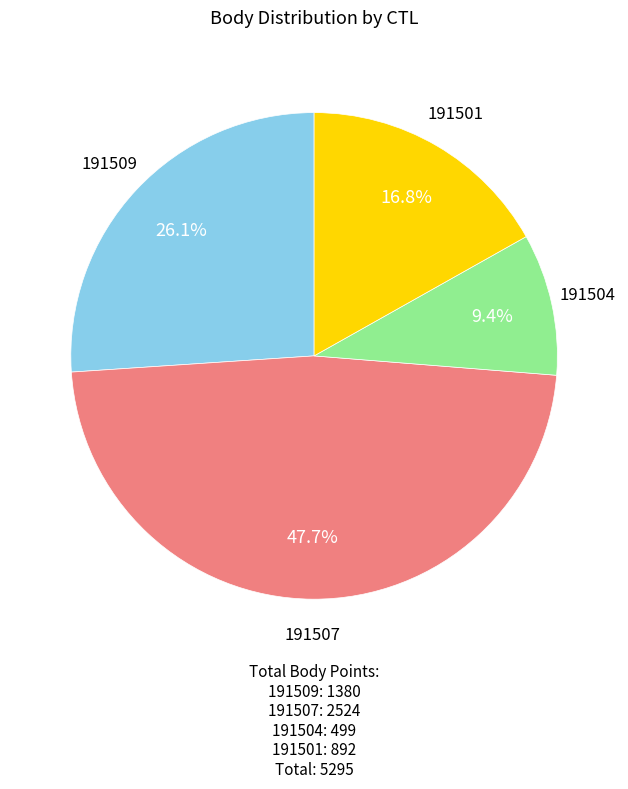

Is there a majority slice in this chart?

No